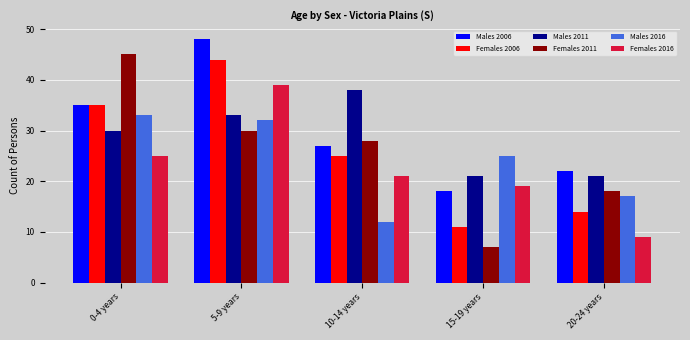

Rank the categories by Males 2016 value from lowest to highest.

10-14 years, 20-24 years, 15-19 years, 5-9 years, 0-4 years